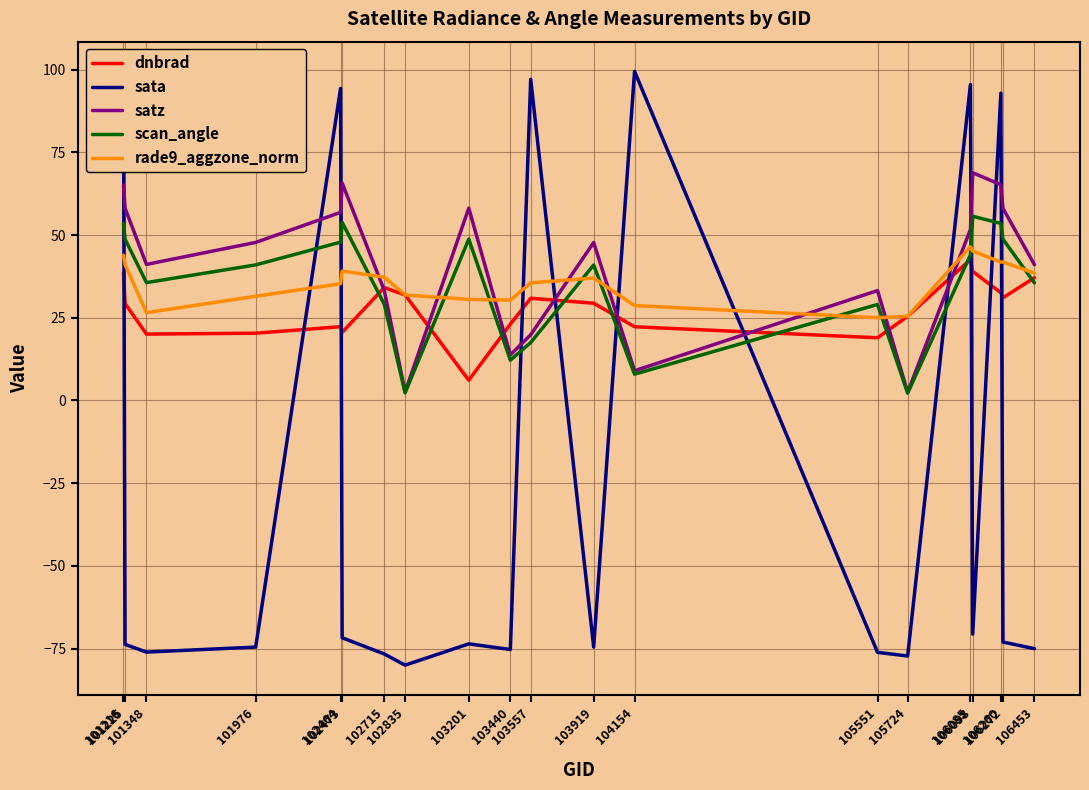

What is the maximum value shown in the chart?

99.5